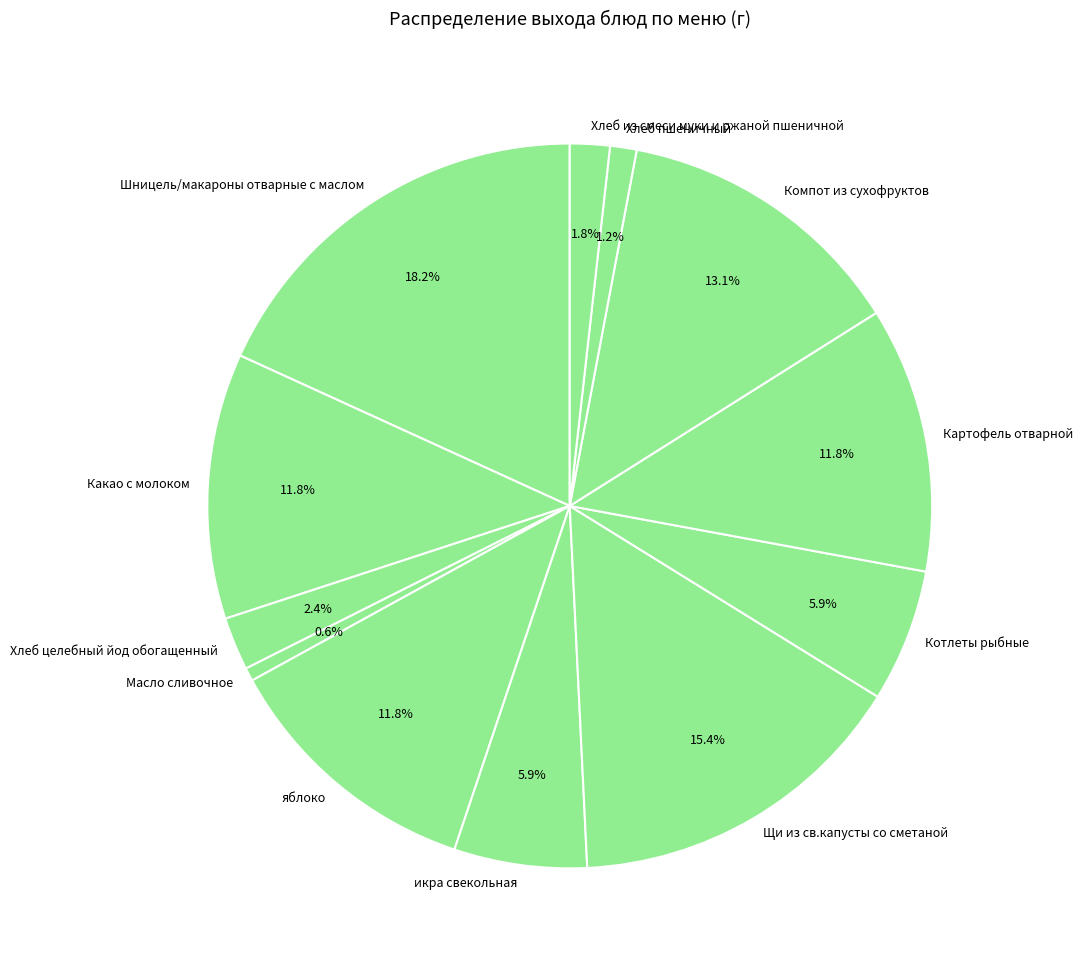

How many slices are in this pie chart?

12